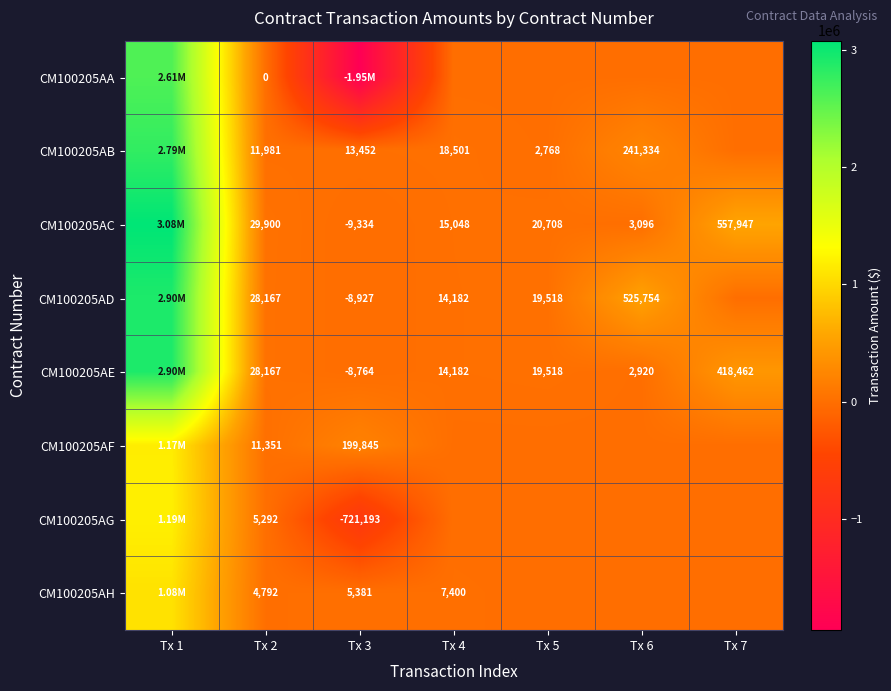

At which label does CM100205AC first exceed 20708?

Tx 1